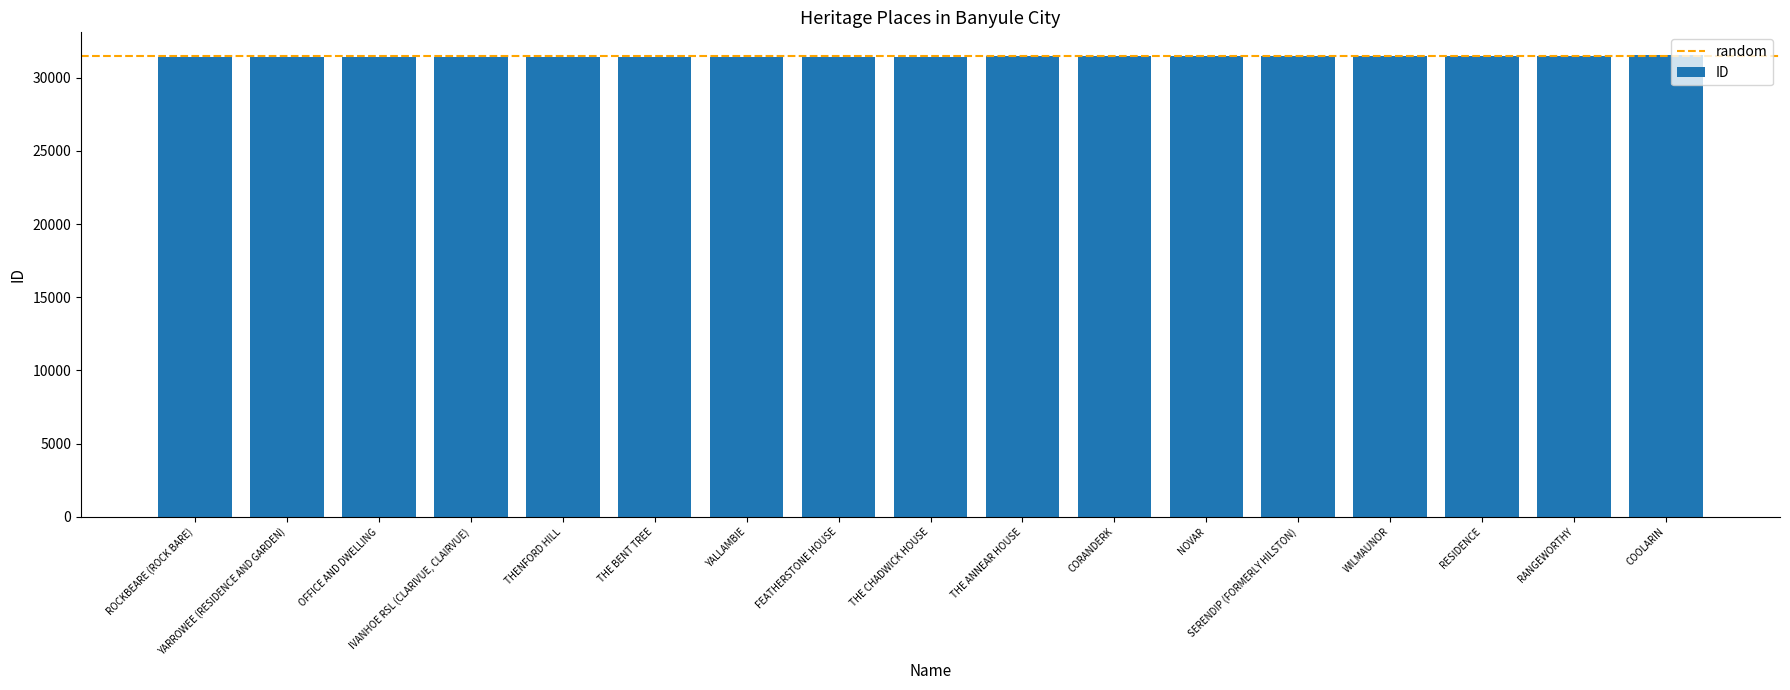

What is the sum of all values?

534651